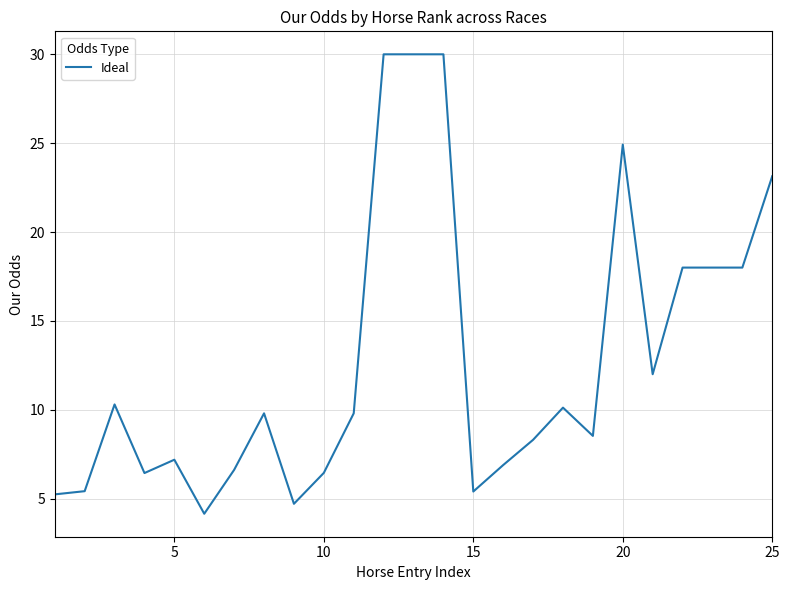

How many lines are shown in the chart?

1